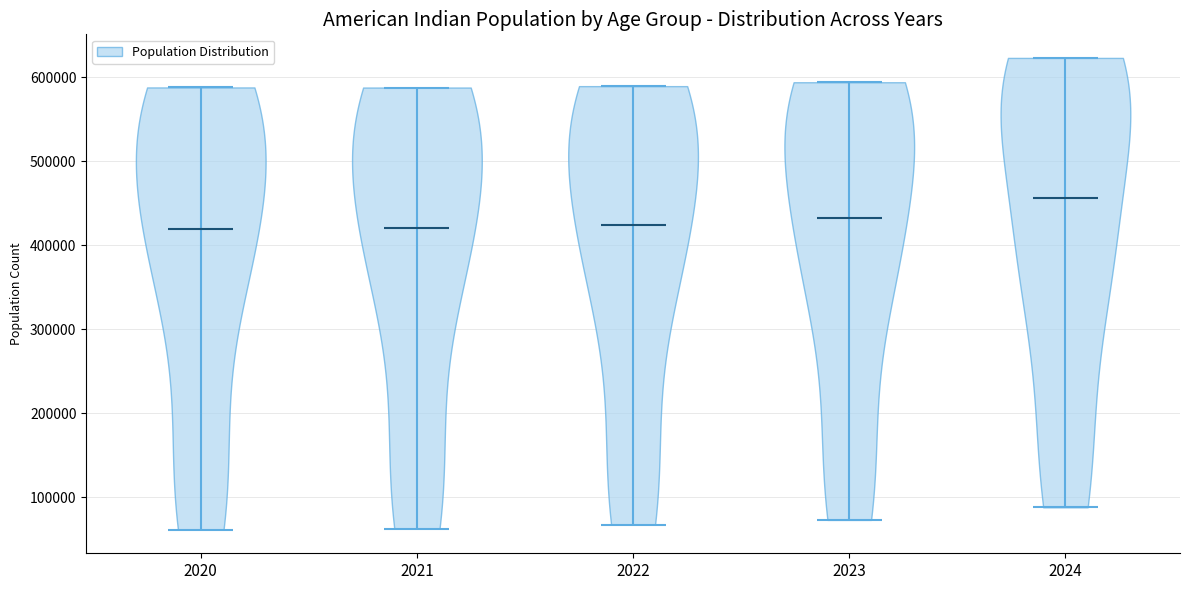

Reading left to right, read every violin against the y-axis: where its median line is, and the lowest and highest points it reaches. The values are not printed on the chart, so give them approximately, as read against the axis.

2020: median line 420000, lowest point 60000, highest point 590000
2021: median line 420000, lowest point 60000, highest point 590000
2022: median line 420000, lowest point 70000, highest point 590000
2023: median line 430000, lowest point 70000, highest point 590000
2024: median line 460000, lowest point 90000, highest point 620000